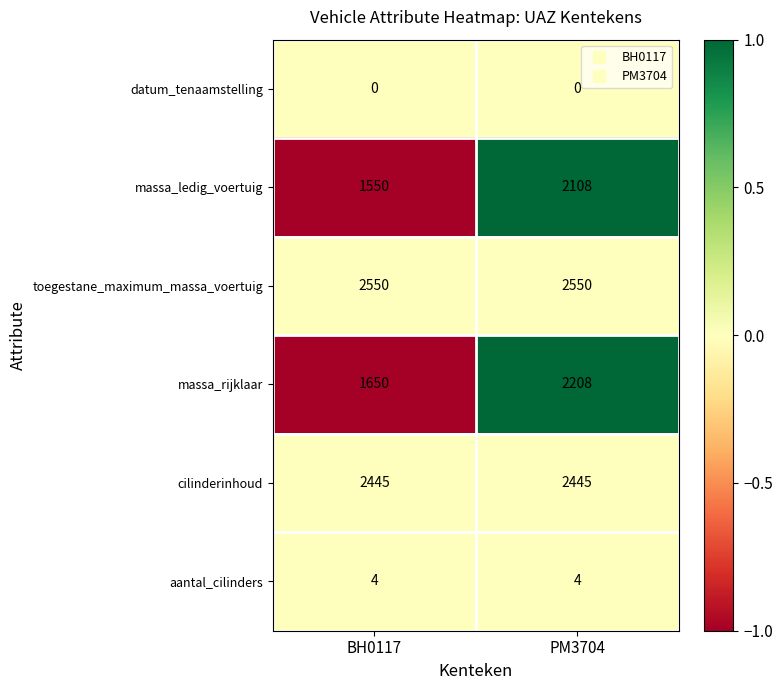

Rank the series at BH0117 from highest to lowest value.

toegestane_maximum_massa_voertuig, cilinderinhoud, massa_rijklaar, massa_ledig_voertuig, aantal_cilinders, datum_tenaamstelling